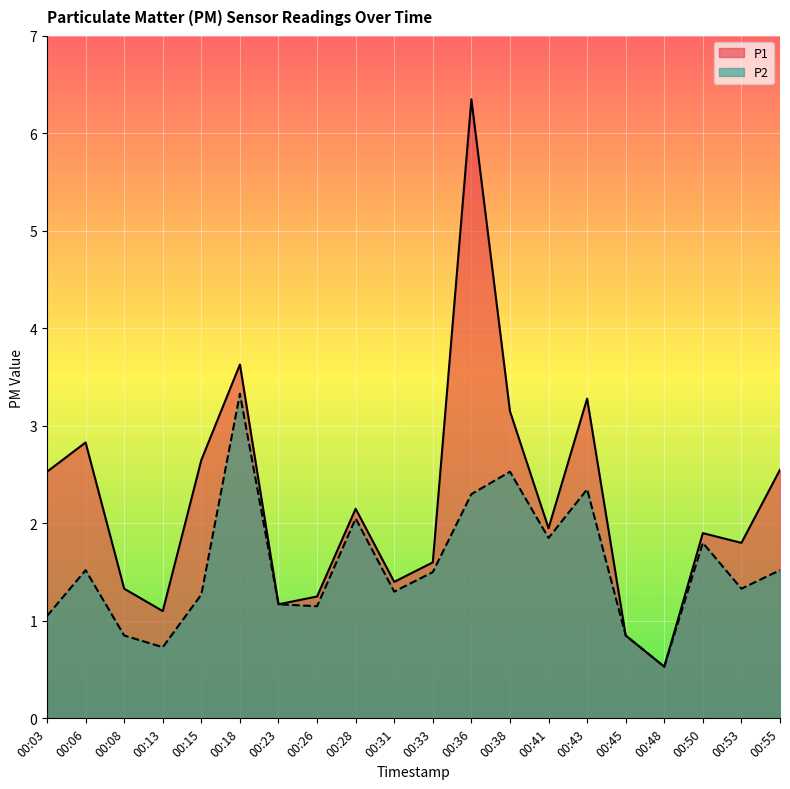

How many lines are shown in the chart?

2